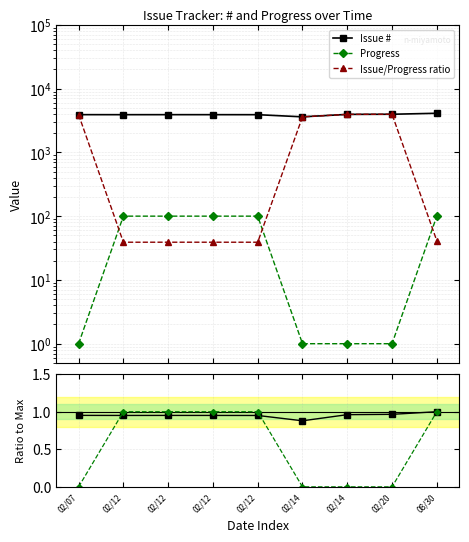

Which category has the highest value in the Issue # series?

08/30